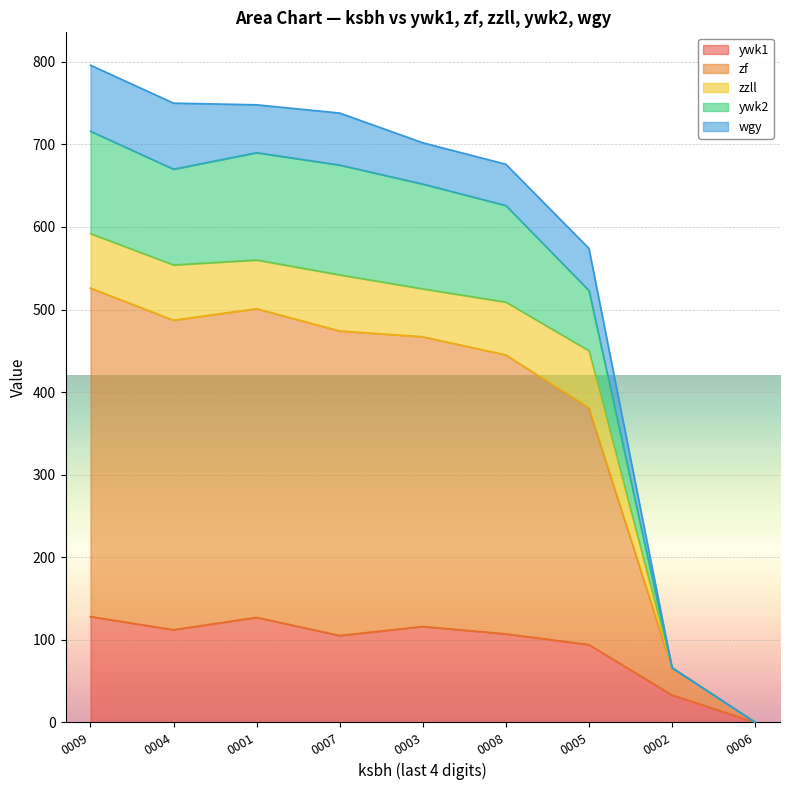

What is the total value across all series at 0009?

796